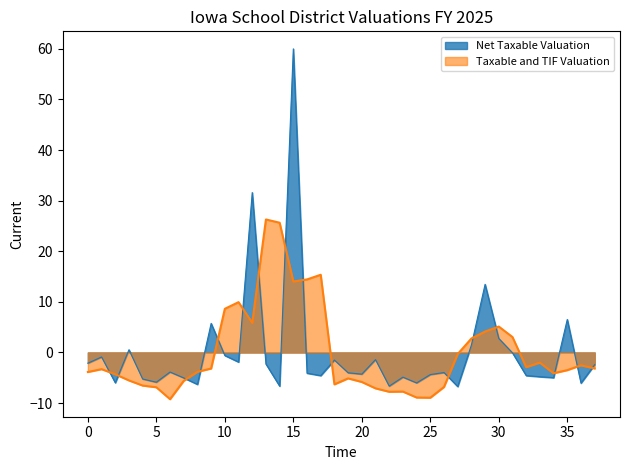

Which series has the largest range (max minus min)?

Net Taxable Valuation